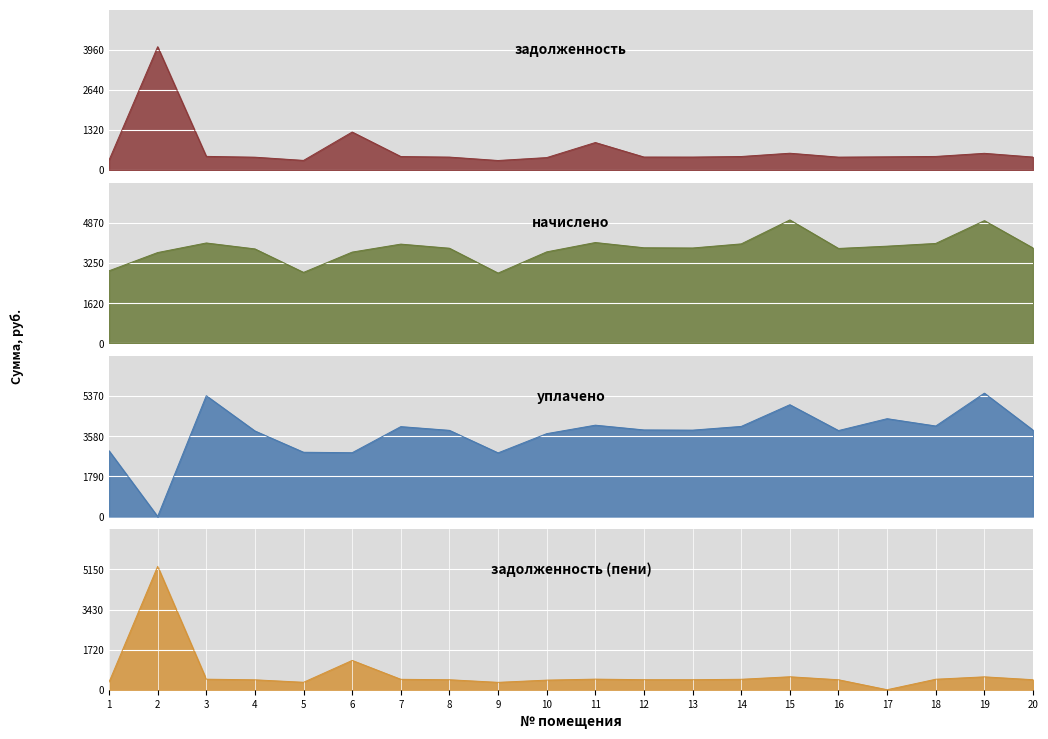

What is the difference between the second highest and minimum values in the начислено series?

2123.8